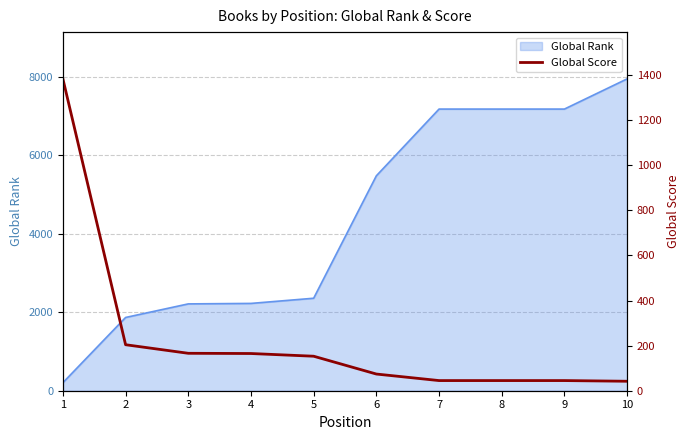

How many lines are shown in the chart?

1